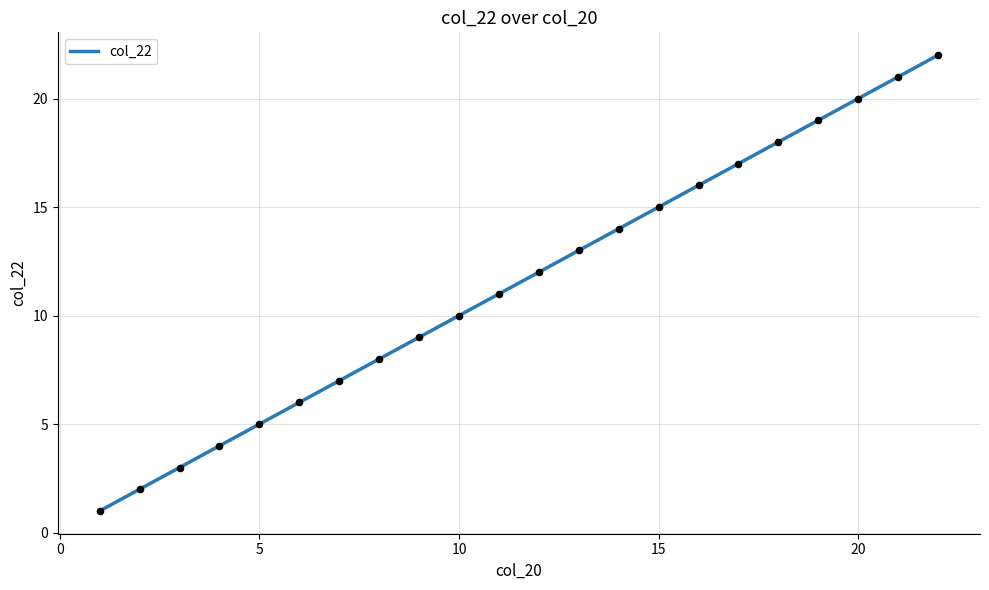

Which has a higher value, 17 or 16?

17